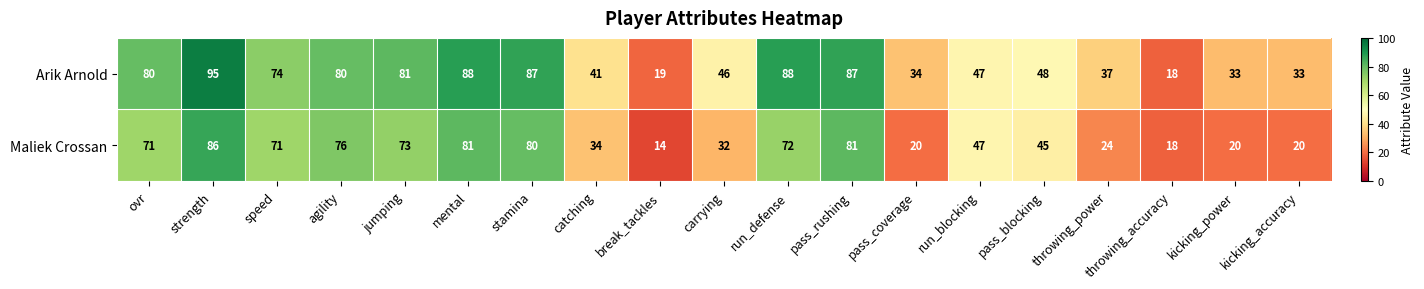

What is the minimum value shown in the chart?

14